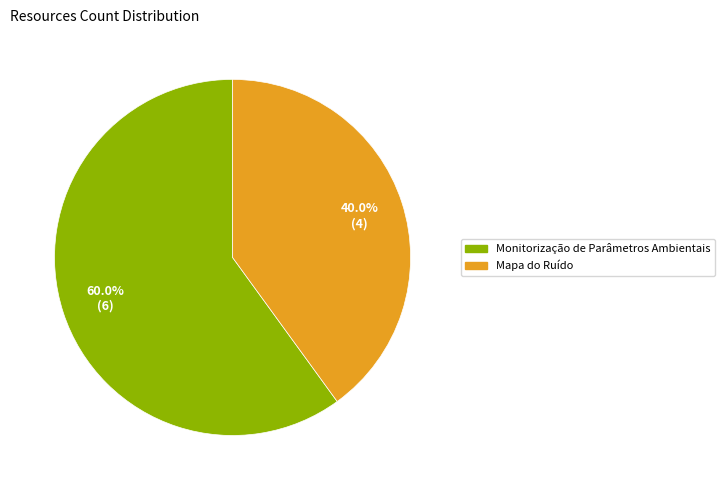

Which category has the smallest portion of the pie?

Mapa do Ruído